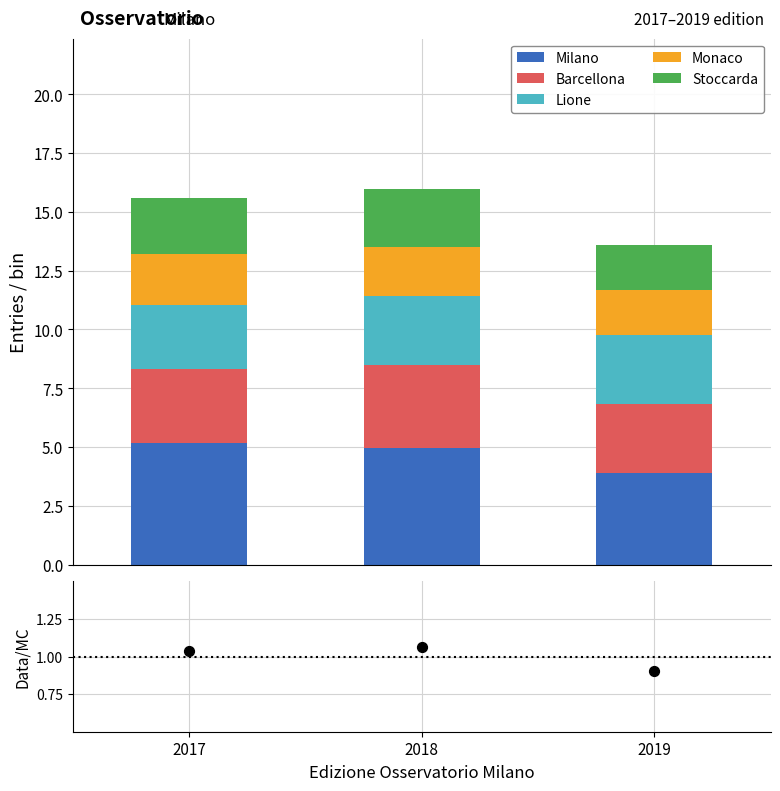

Which series contains the lowest Y value?

Data/Mean